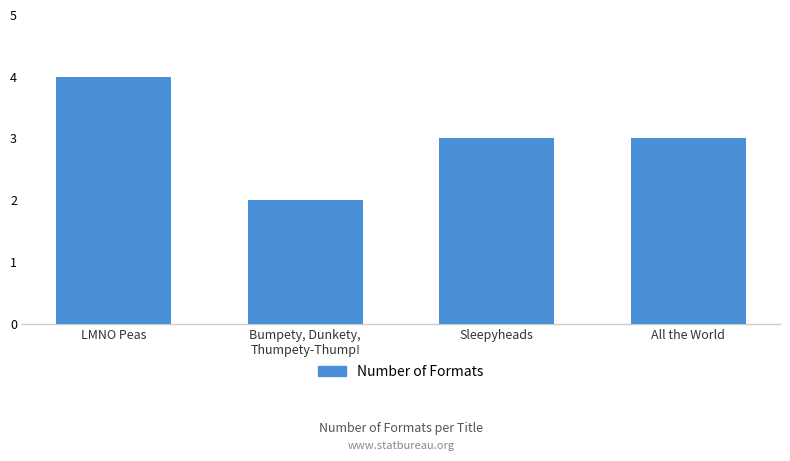

How many bars are there in total?

4